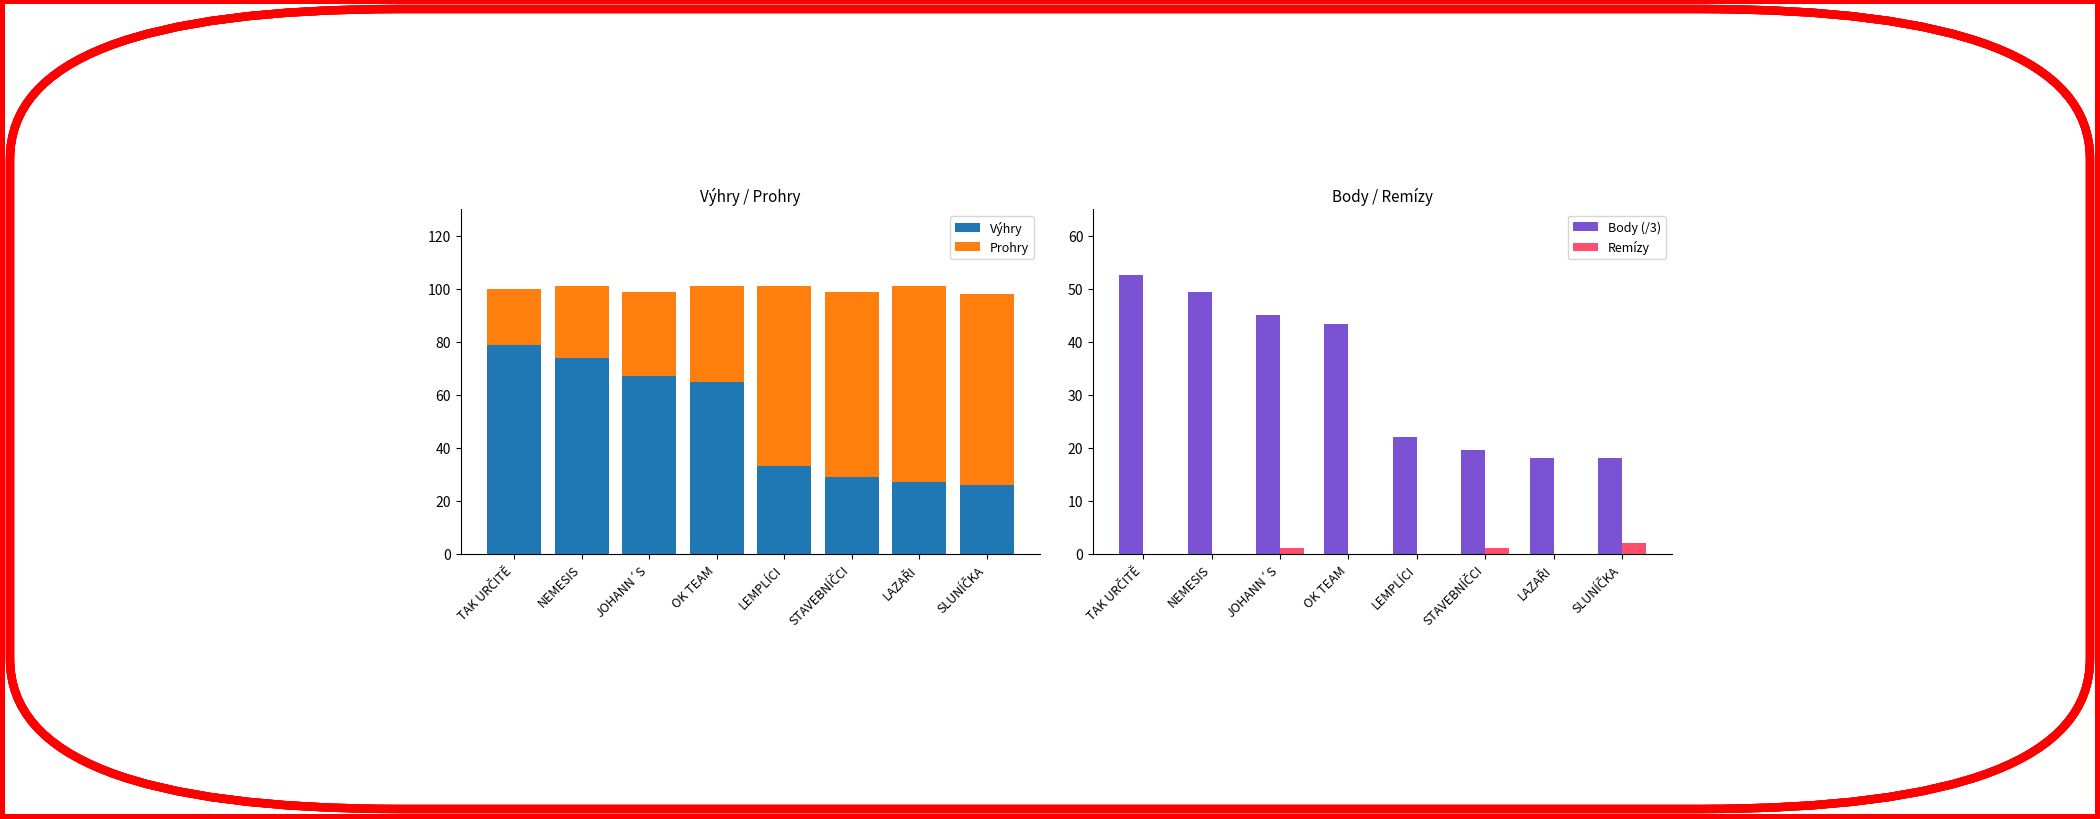

Rank the categories by Výhry value from lowest to highest.

SLUNÍČKA, LAZAŘI, STAVEBNÍČCI, LEMPLÍCI, OK TEAM, JOHANN´S, NEMESIS, TAK URČITĚ